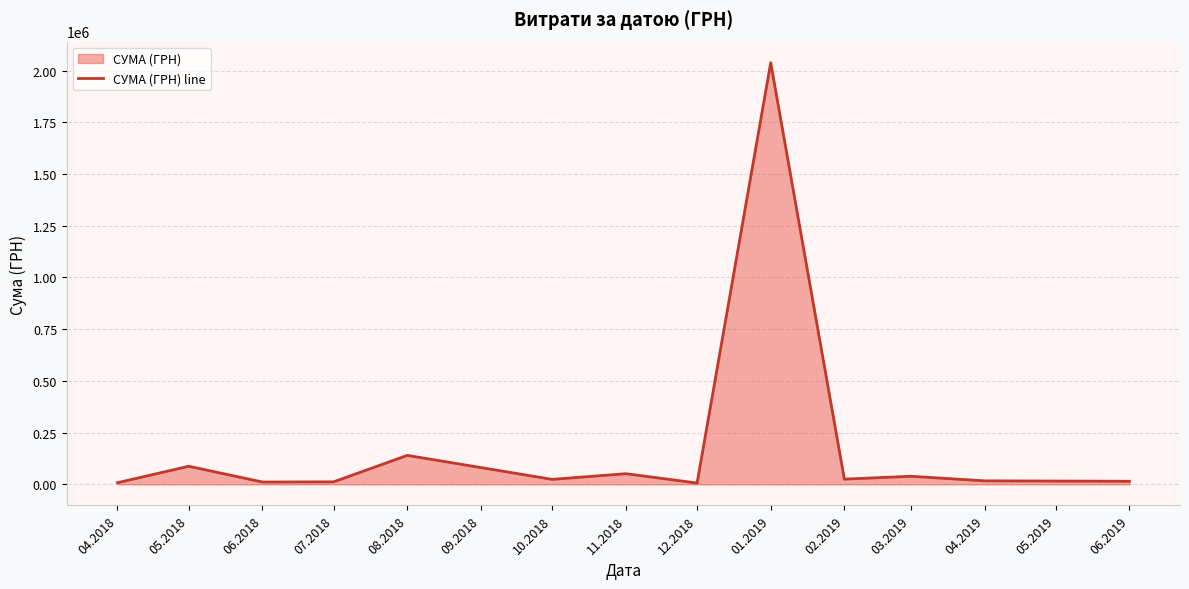

What position from the left is 04.2018?

1